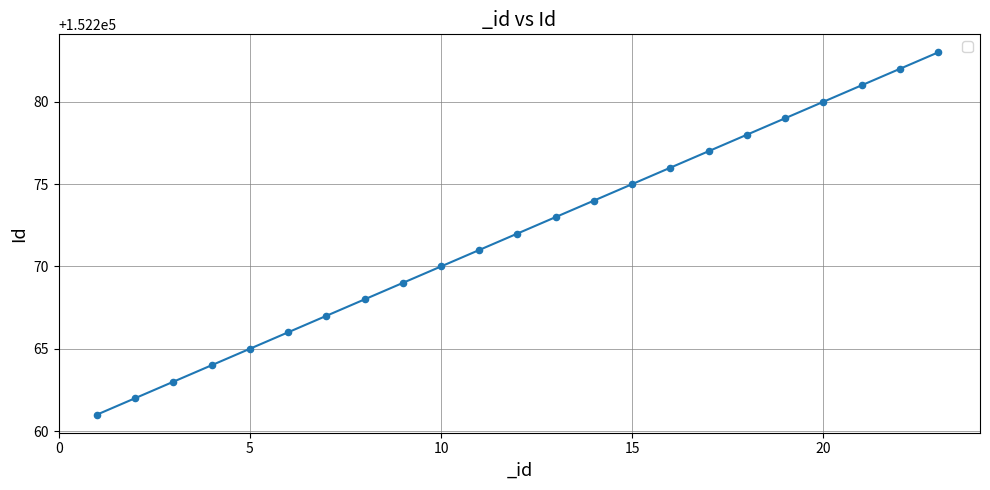

What is the maximum value shown in the chart?

152283